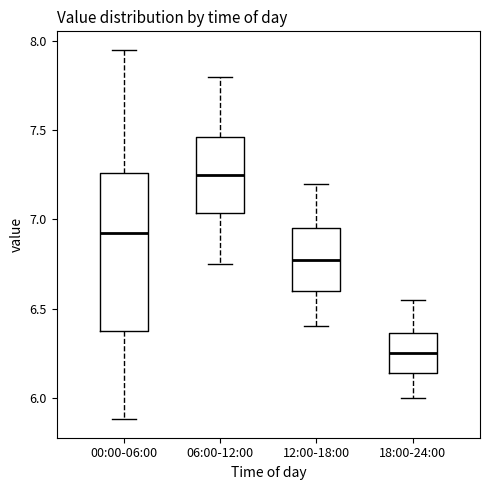

Reading left to right, read every box against the y-axis: the position of its median line, the range the box covers, and the ends of its whiskers. The values are not printed on the chart, so give them approximately, as read against the axis.

00:00-06:00: median 6.95, box 6.35 to 7.25, whiskers 5.90 to 7.95
06:00-12:00: median 7.25, box 7.05 to 7.45, whiskers 6.75 to 7.80
12:00-18:00: median 6.80, box 6.60 to 6.95, whiskers 6.40 to 7.20
18:00-24:00: median 6.25, box 6.15 to 6.35, whiskers 6.00 to 6.55